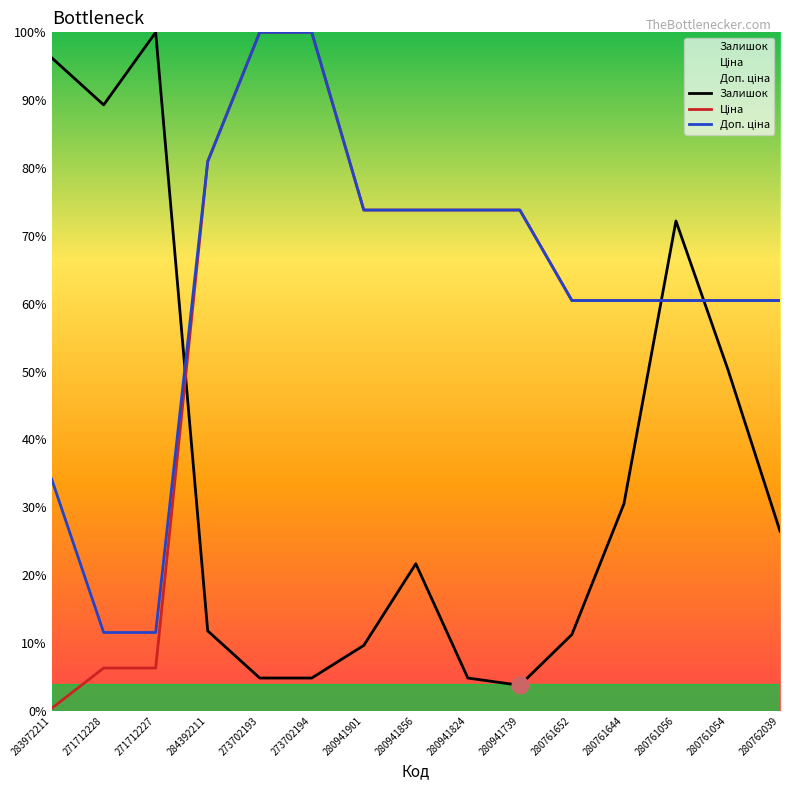

What is the difference between the maximum and minimum values in the Ціна series?

99.7